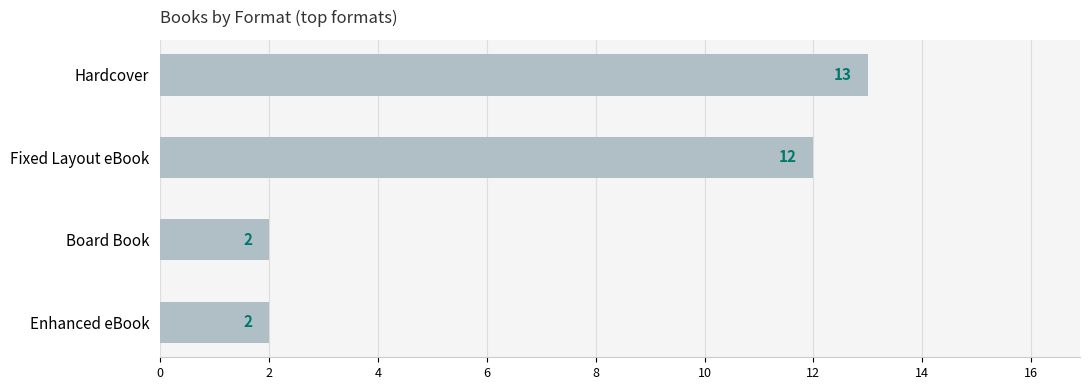

Reading top to bottom, what are all the values shown in this chart?

Hardcover=13	Fixed Layout eBook=12	Board Book=2	Enhanced eBook=2